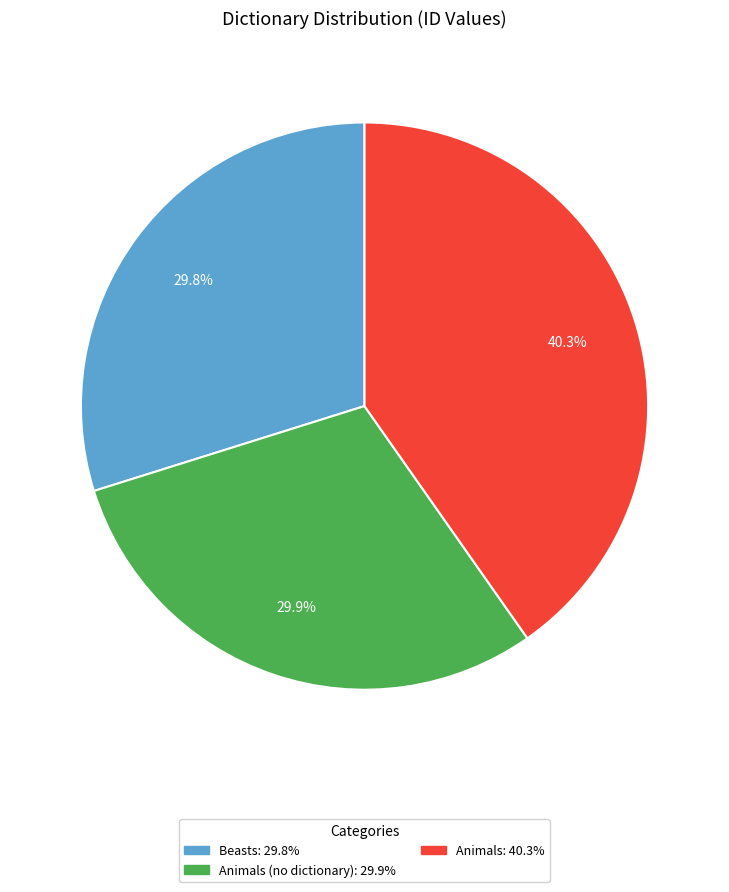

Is there a majority slice in this chart?

No